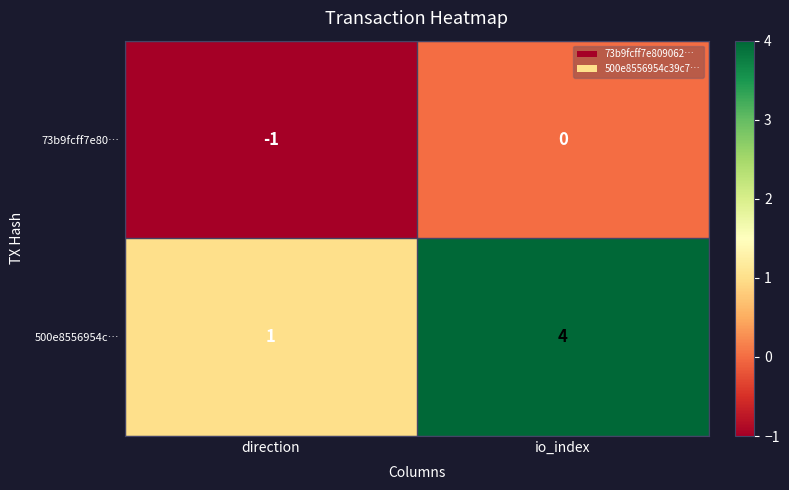

Reading left to right, list all the values displayed in this chart.

73b9fcff7e80…: direction=-1	io_index=0
500e8556954c…: direction=1	io_index=4